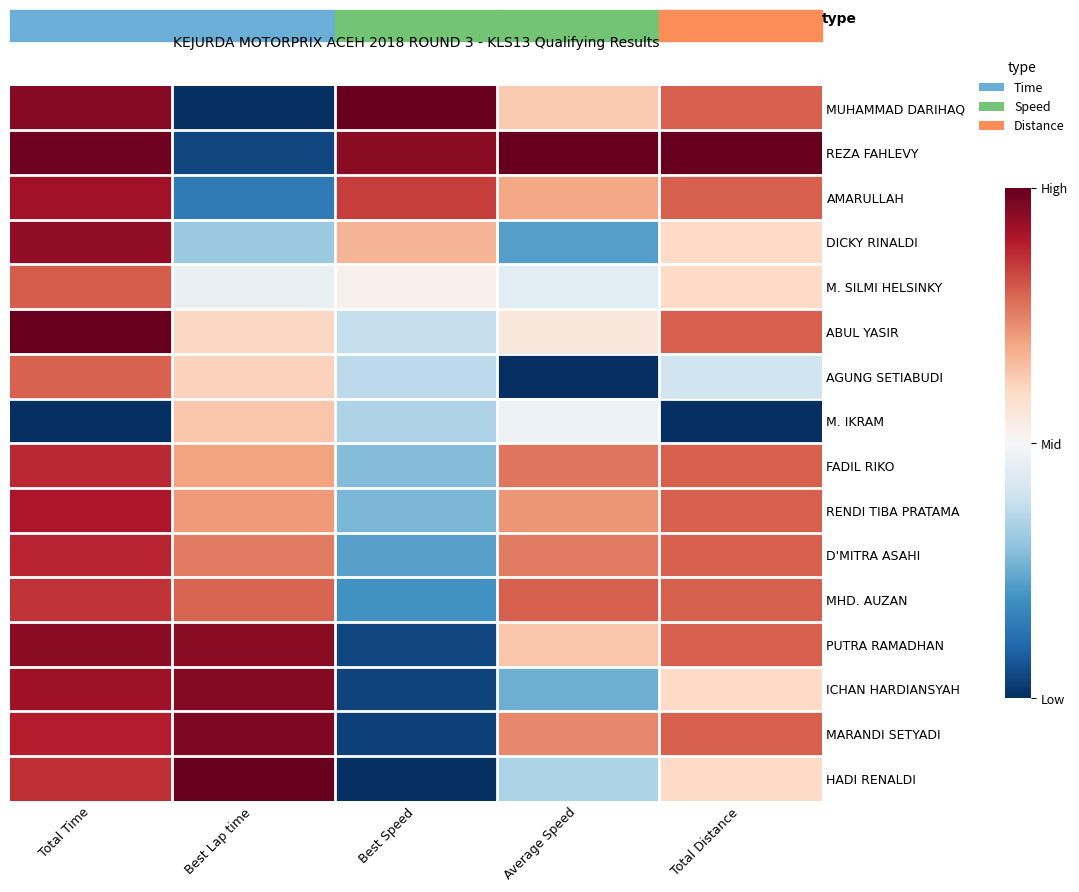

List the series in order of their peak value, highest first.

MUHAMMAD DARIHAQ, REZA FAHLEVY, ABUL YASIR, HADI RENALDI, MARANDI SETYADI, ICHAN HARDIANSYAH, PUTRA RAMADHAN, DICKY RINALDI, AMARULLAH, RENDI TIBA PRATAMA, D'MITRA ASAHI, FADIL RIKO, MHD. AUZAN, M. SILMI HELSINKY, AGUNG SETIABUDI, M. IKRAM